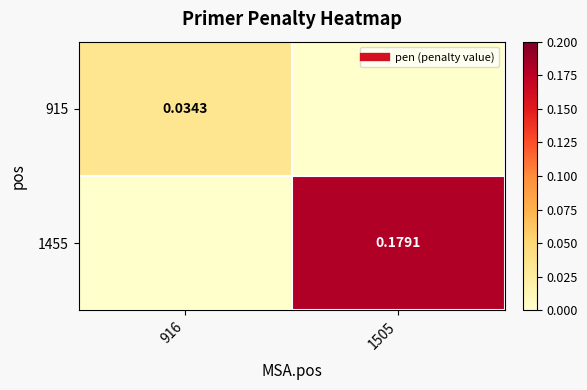

How many positive values does the 915 series have?

1